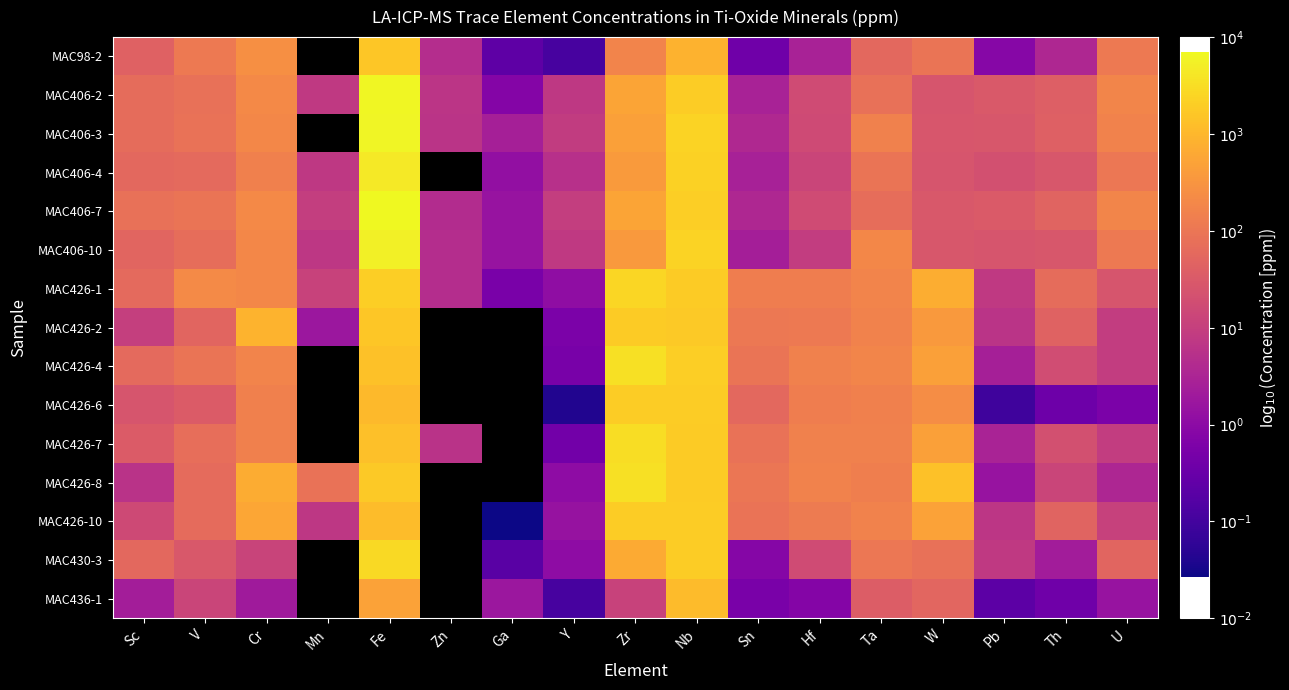

How many data points does each series have?

17